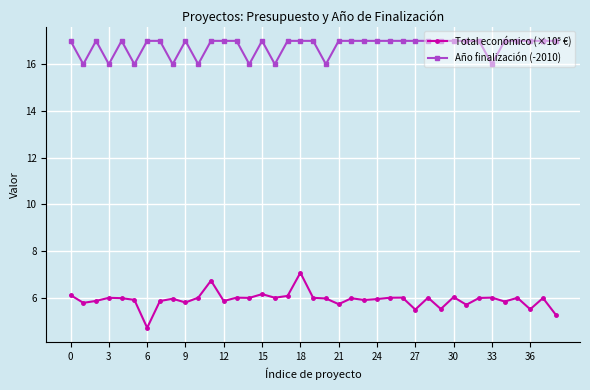

Which series has the largest total across all categories?

Año finalización (-2010)